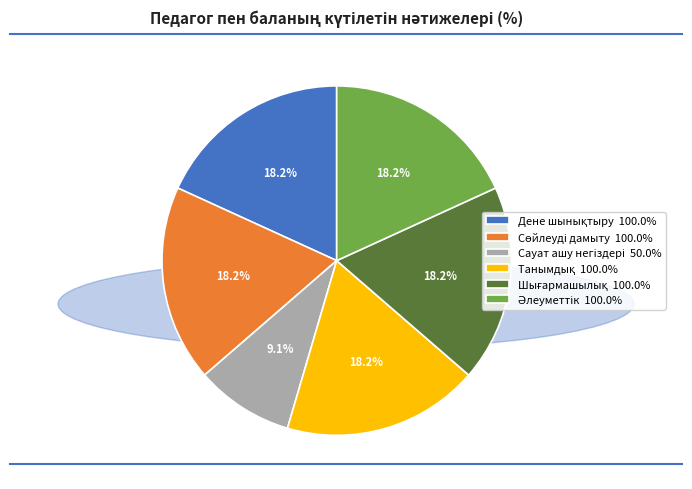

Is there a majority slice in this chart?

No